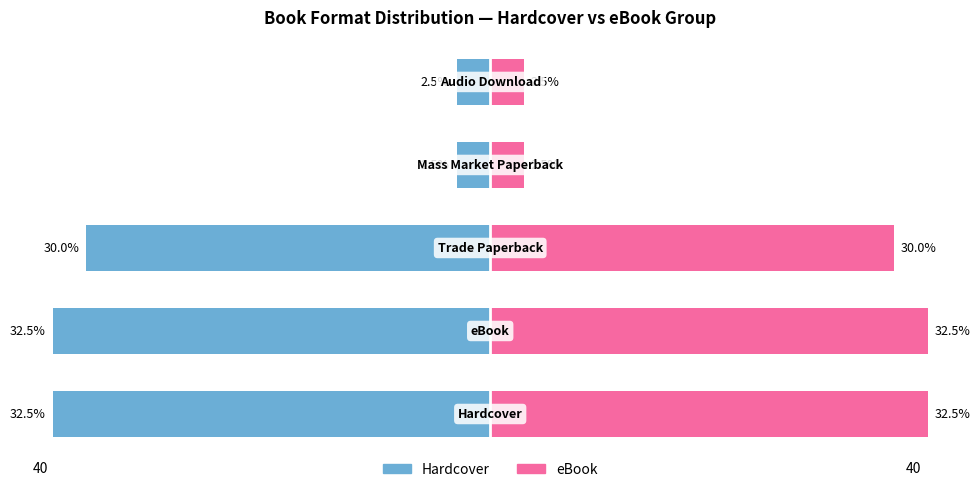

True or false: Hardcover Group has a value of -20.2 at 0.

False